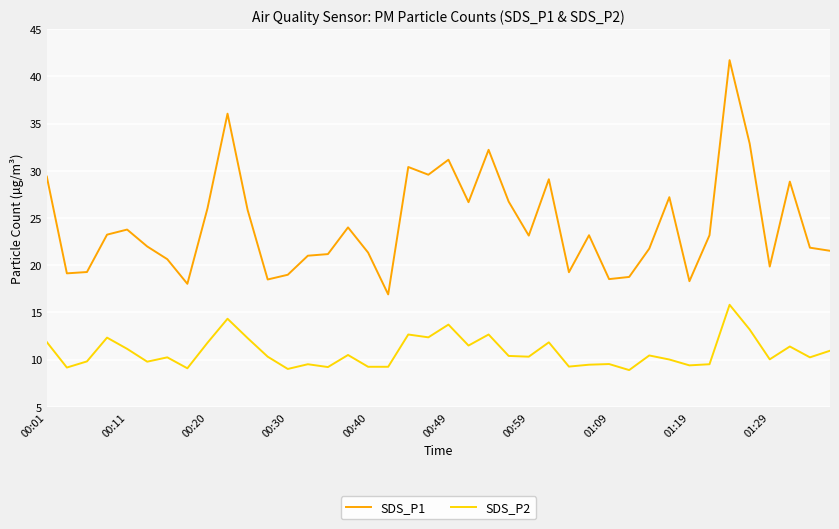

What are all the series names shown in the legend?

SDS_P1, SDS_P2